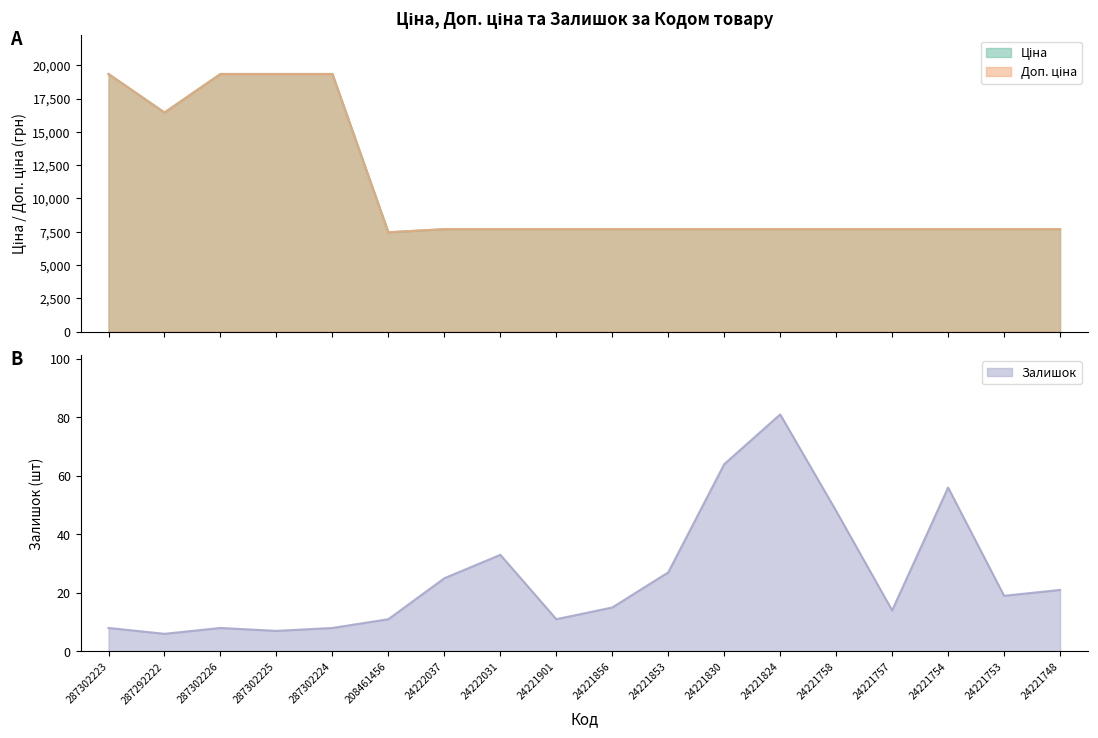

Reading left to right, extract all data points from this chart.

Ціна: 19343.1	16448.2	19343.1	19343.1	19343.1	7453.8	7688.0	7688.0	7688.0	7688.0	7688.0	7688.0	7688.0	7688.0	7688.0	7688.0	7688.0	7688.0
Доп. ціна: 19343.1	16448.2	19343.1	19343.1	19343.1	7453.8	7688.0	7688.0	7688.0	7688.0	7688.0	7688.0	7688.0	7688.0	7688.0	7688.0	7688.0	7688.0
Залишок: 8.0	6.0	8.0	7.0	8.0	11.0	25.0	33.0	11.0	15.0	27.0	64.0	81.0	48.0	14.0	56.0	19.0	21.0